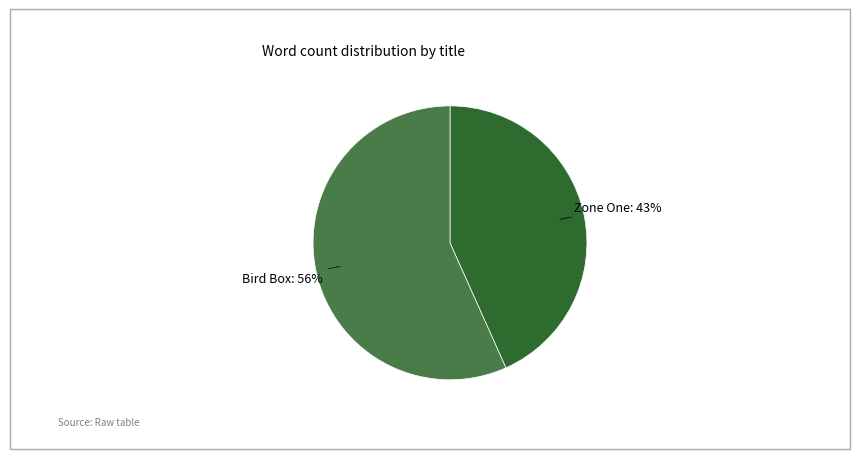

Is Bird Box the majority of the pie?

Yes